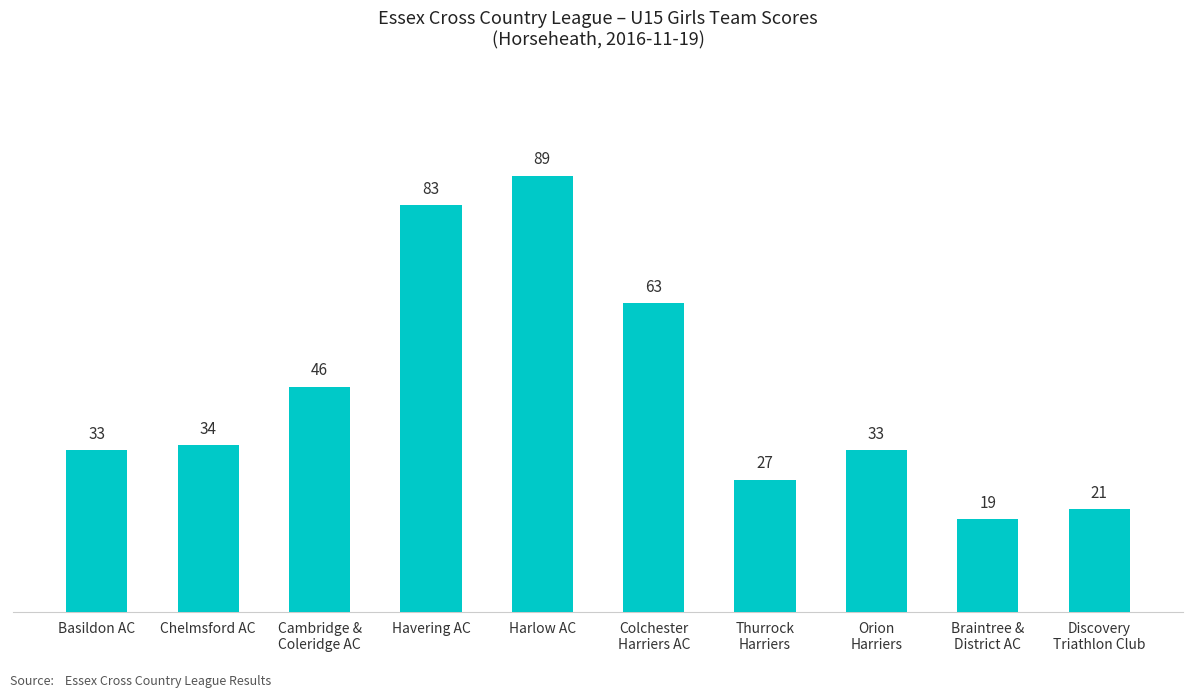

What position from the right is Orion
Harriers?

3